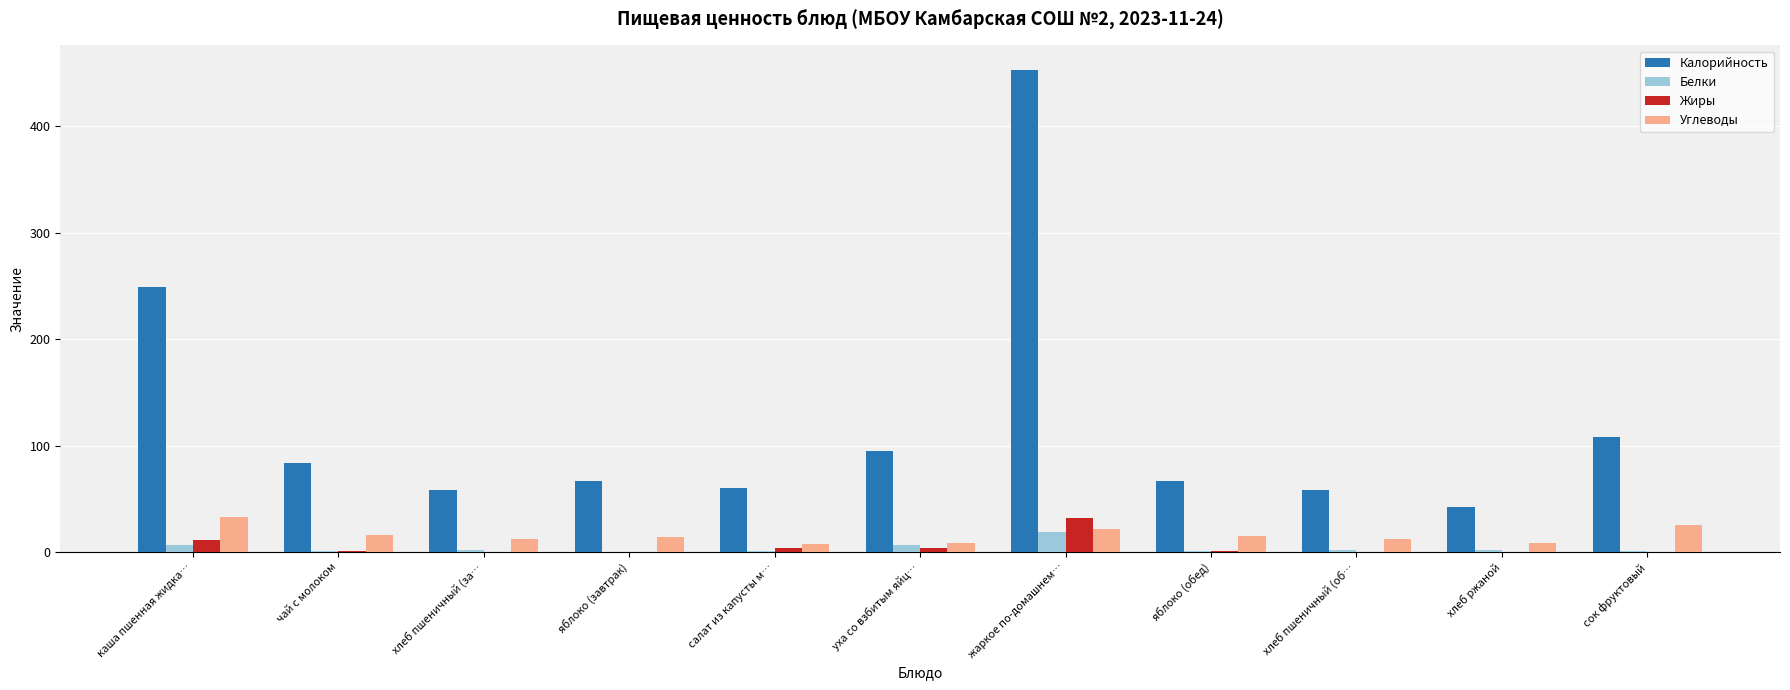

What is the highest value of the Калорийность series?

453.0